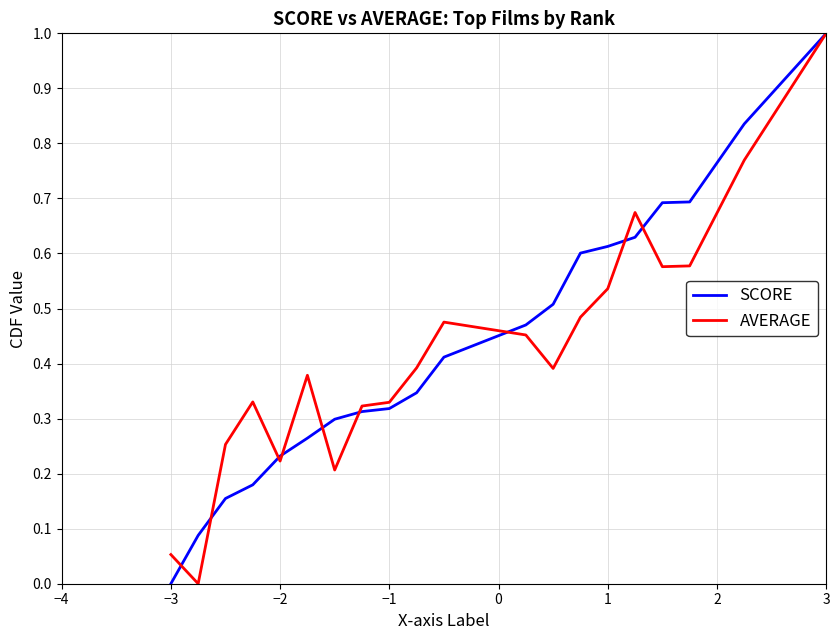

How many series are shown in this chart?

2